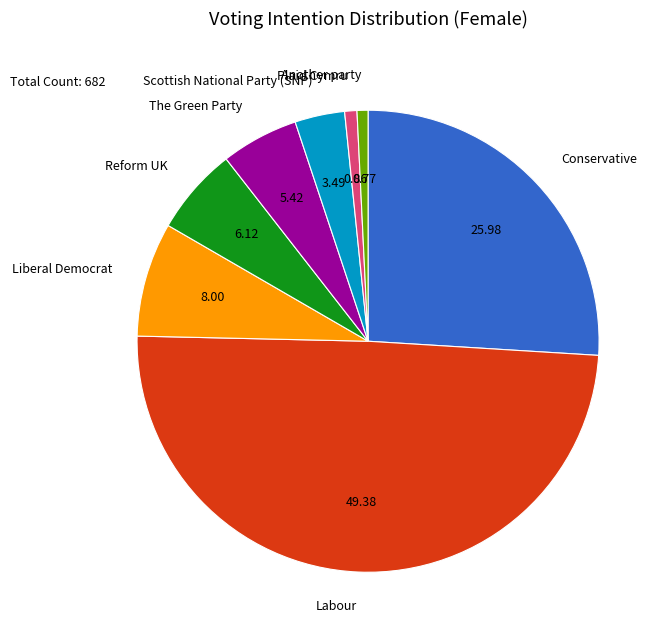

Do Liberal Democrat and Conservative together represent more than half of the pie?

No